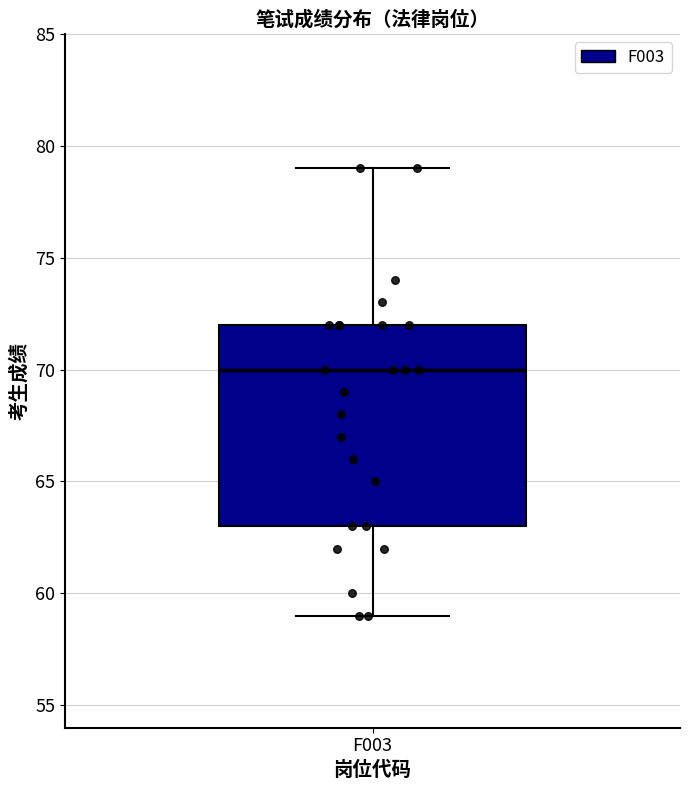

Transcribe this box plot: give where the median line is, the range the box spans, and where the two whiskers end, as read against the y-axis. The values are not printed on the chart, so give them approximately, as read against the axis.

median 70, box 63 to 72, whiskers 59 to 79